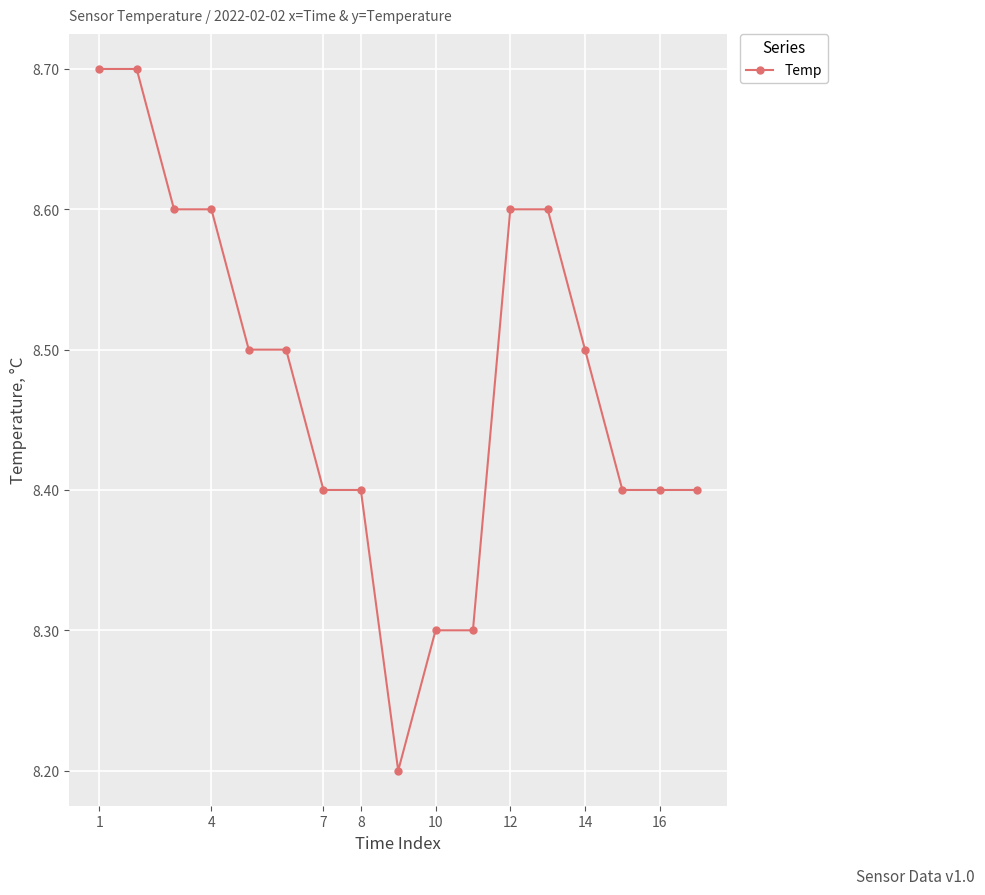

Count the values in the range 8 to 9.

17